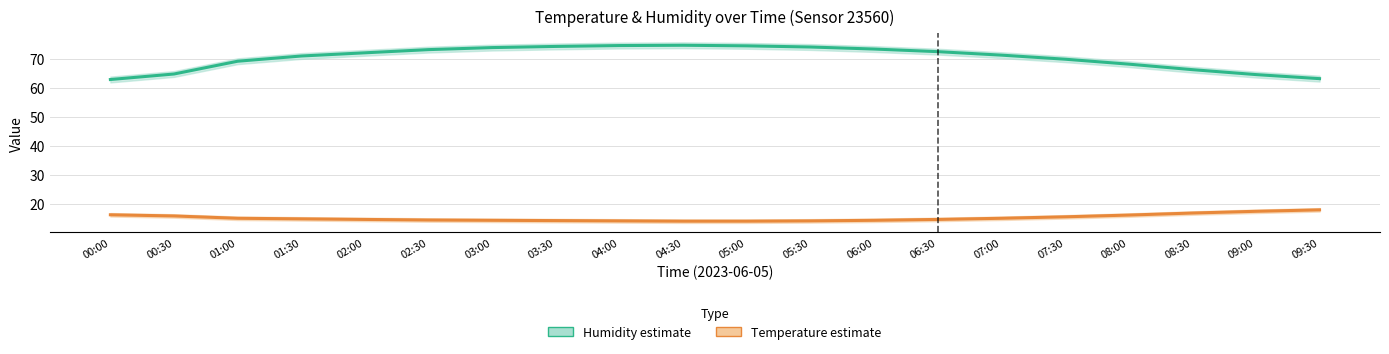

At which label does Humidity (%) first exceed 72?

02:30